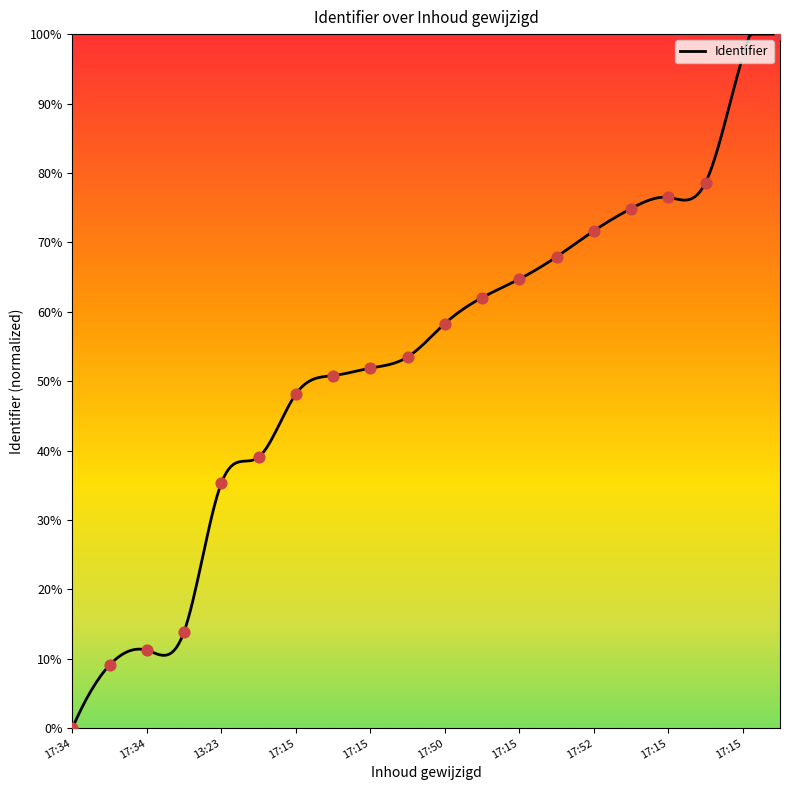

Between 2020-03-15 17:16:08 and 2020-03-15 12:45:40, which is larger?

2020-03-15 17:16:08